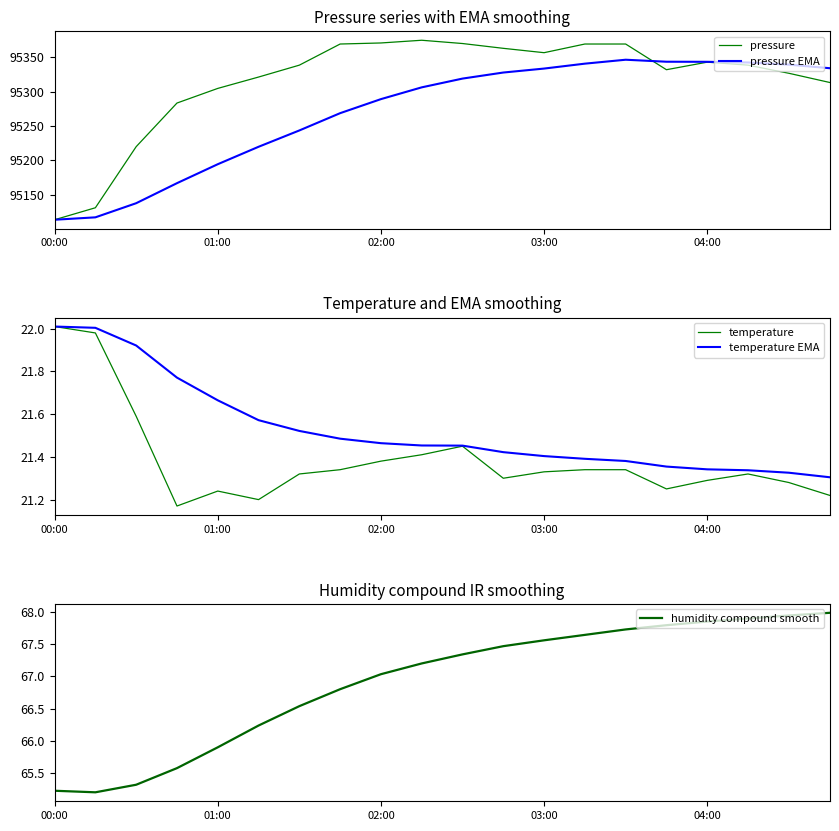

True or false: temperature EMA has more than 1 points higher than both neighbors.

False